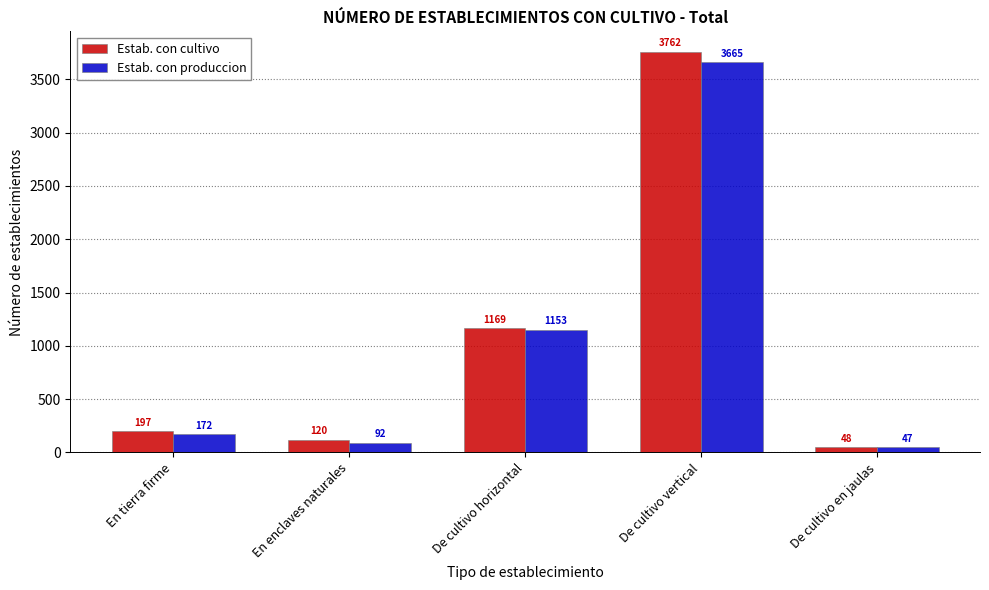

At which label is Estab. con produccion closest to 1856?

De cultivo horizontal